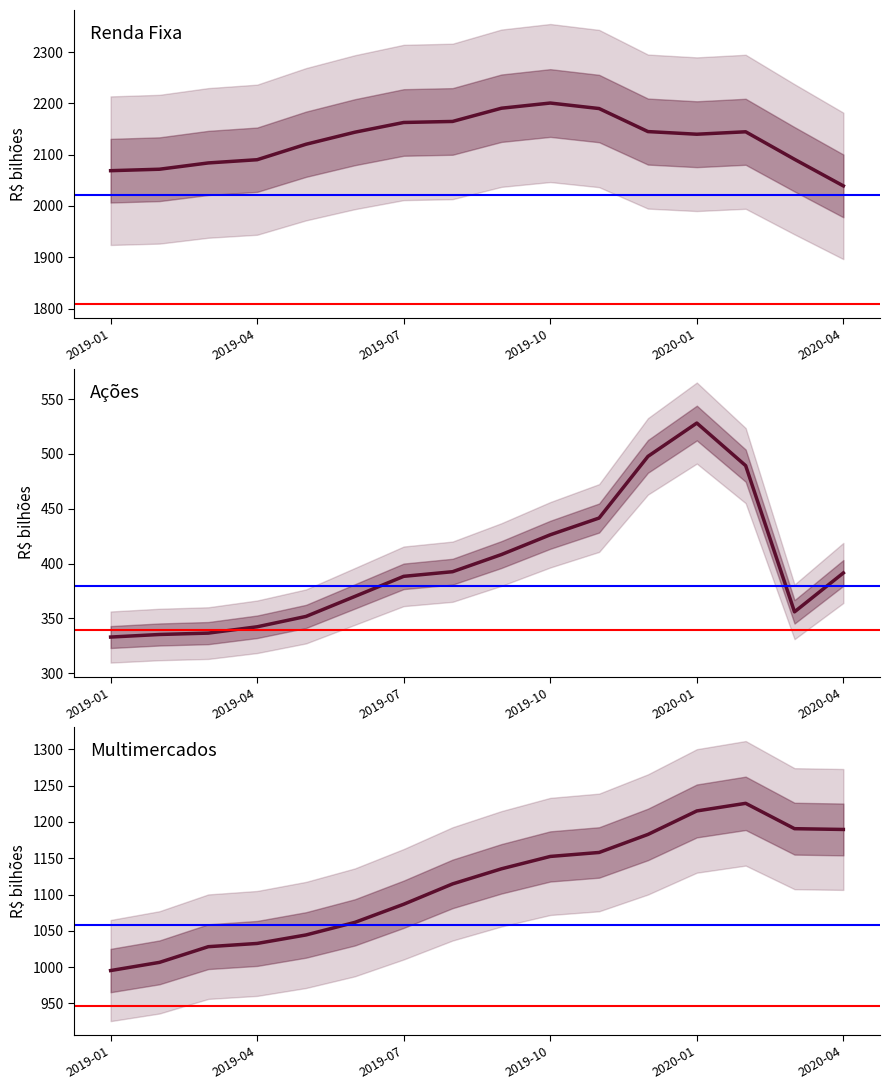

How many interior local valleys does the Ações series have?

1